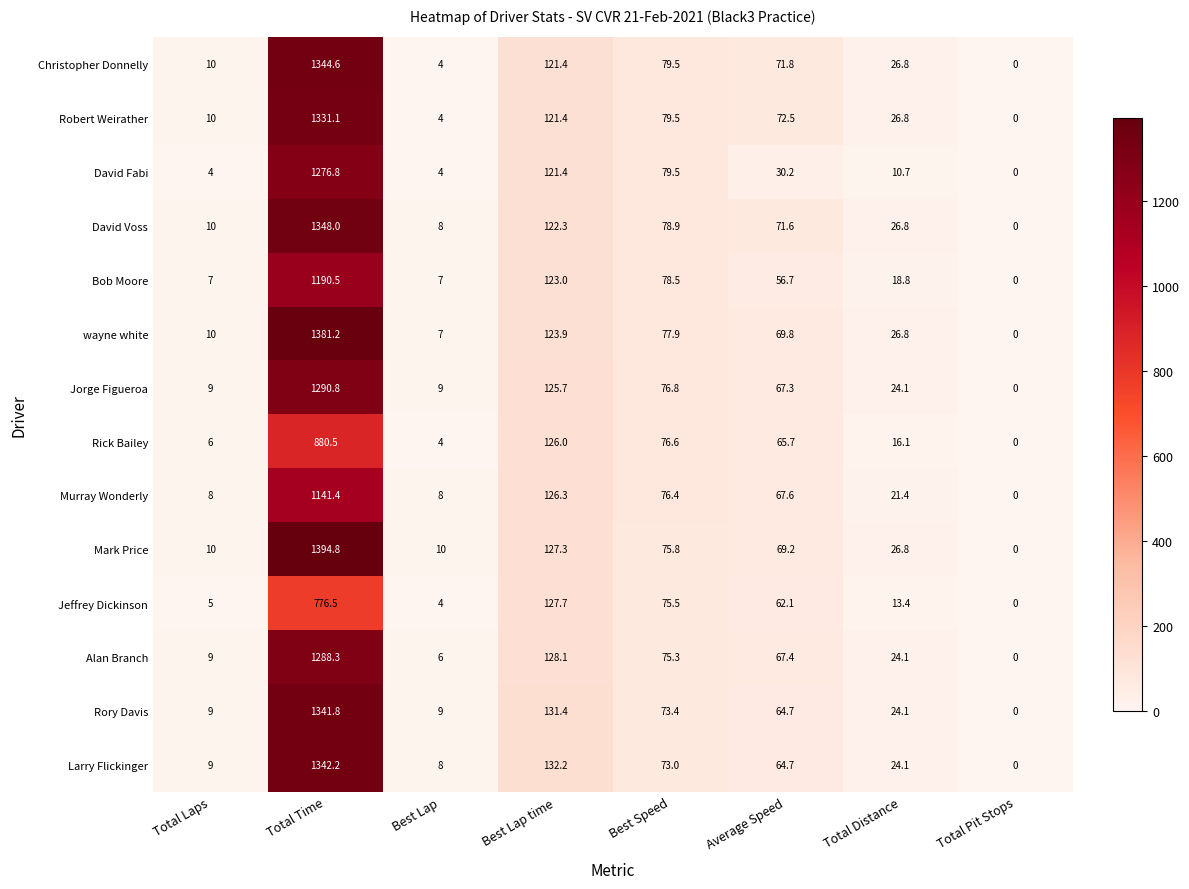

At which category is the sum across all series the highest?

Total Time